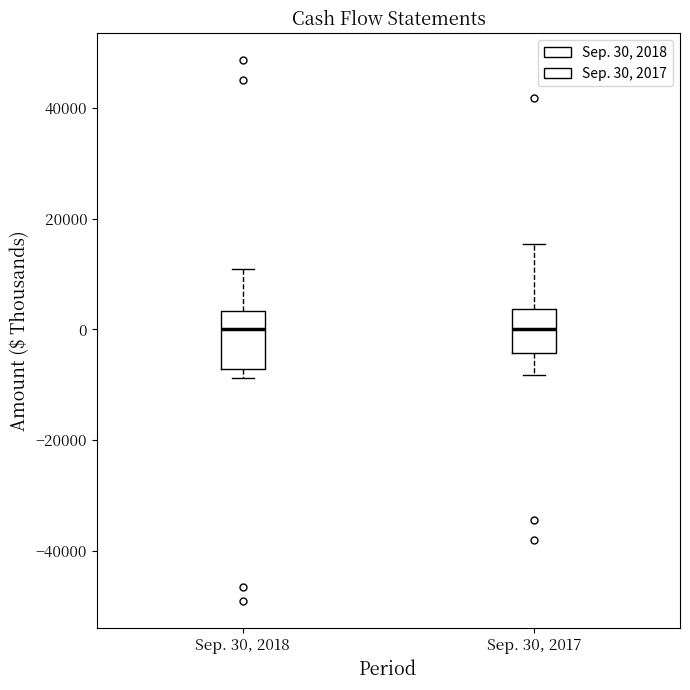

Where does the median line of the box for Sep. 30, 2017 sit on the y-axis? The values are not printed on the chart, so give them approximately, as read against the axis.

0